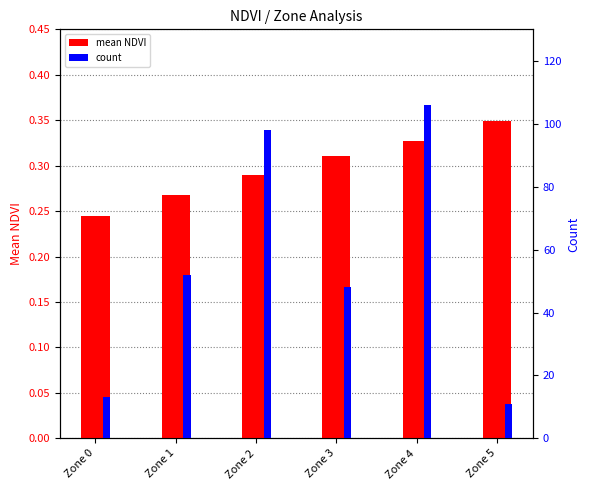

Which has a higher value, Zone 5 or Zone 4?

Zone 5